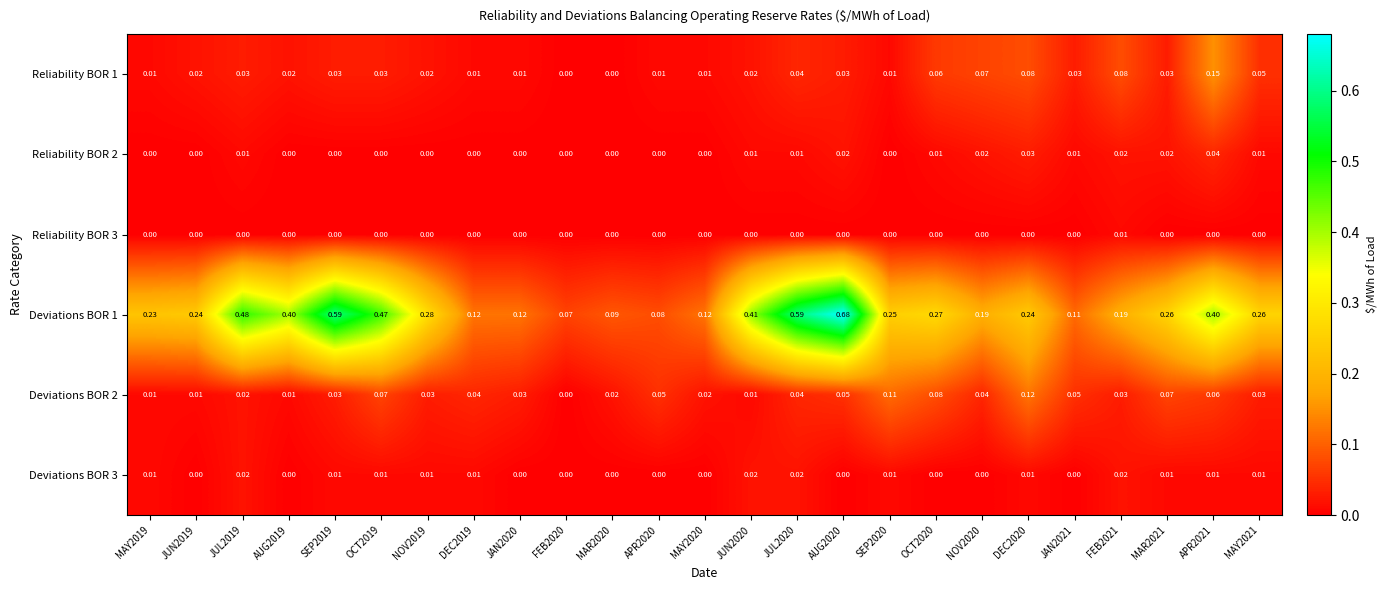

Which category has the highest value across all series?

AUG2020